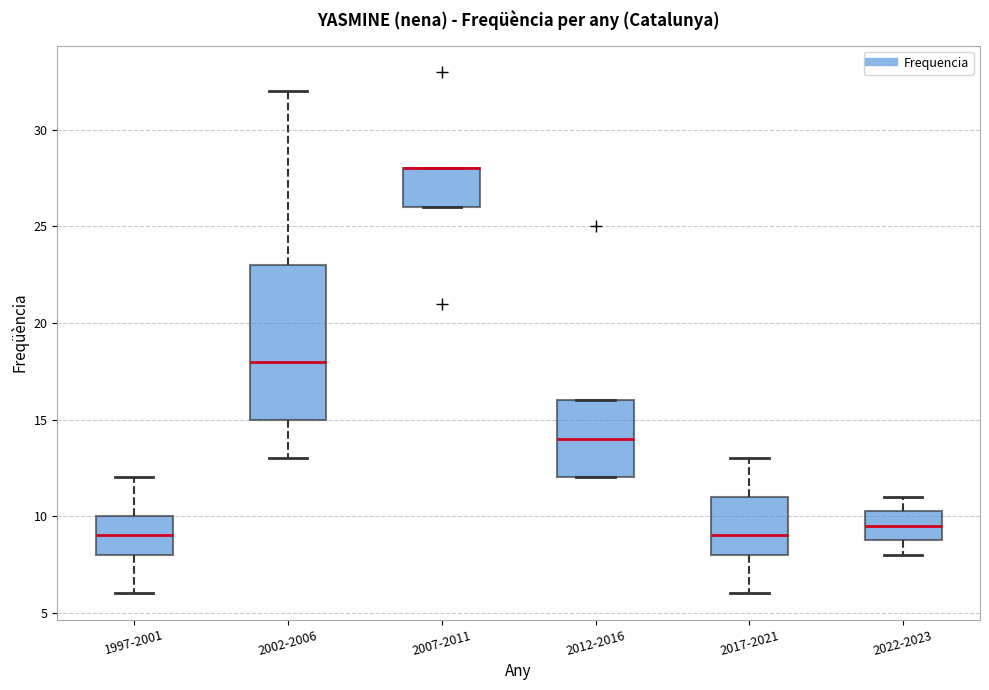

Where is the lower edge of the box for 2012-2016 on the y-axis? The values are not printed on the chart, so give them approximately, as read against the axis.

12.0